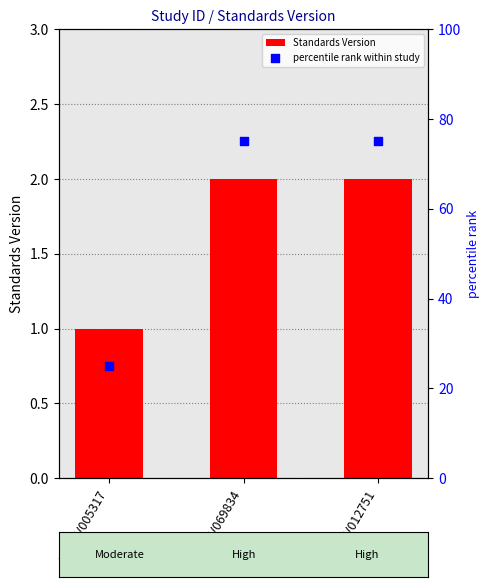

At how many categories does at least one series exceed 68?

2